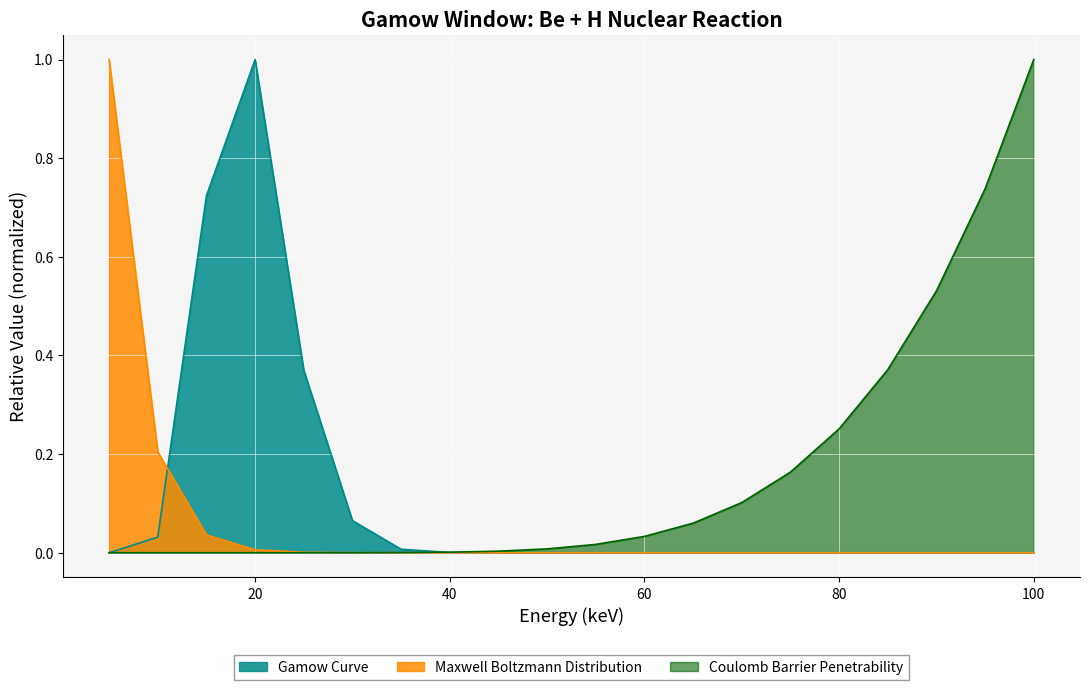

Rank the series by their maximum value, from highest to lowest.

Maxwell Boltzmann Distribution, Coulomb Barrier Penetrability, Gamow Curve